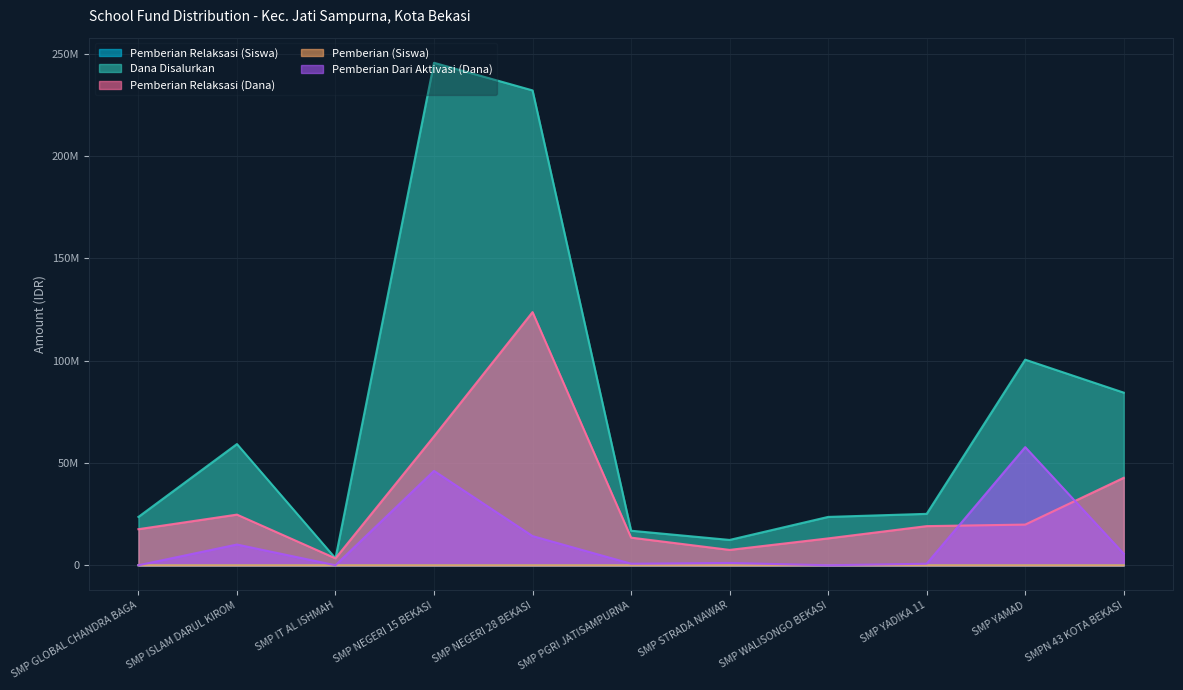

True or false: Pemberian Dari Aktivasi (Dana) and Pemberian (Siswa) intersect in this chart.

True